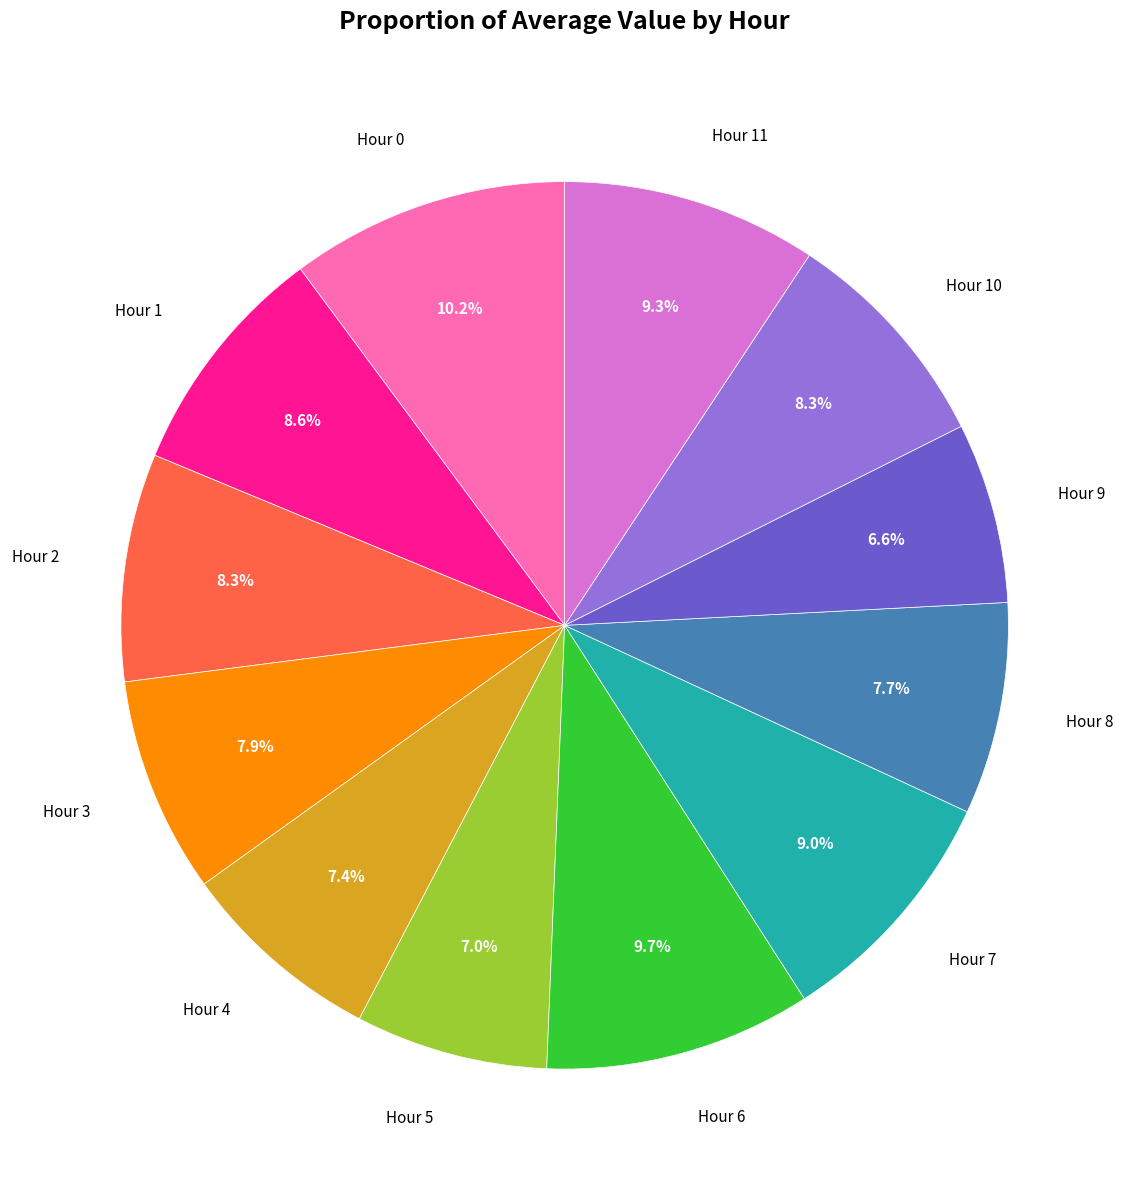

Is there any slice that represents more than half of the pie?

No